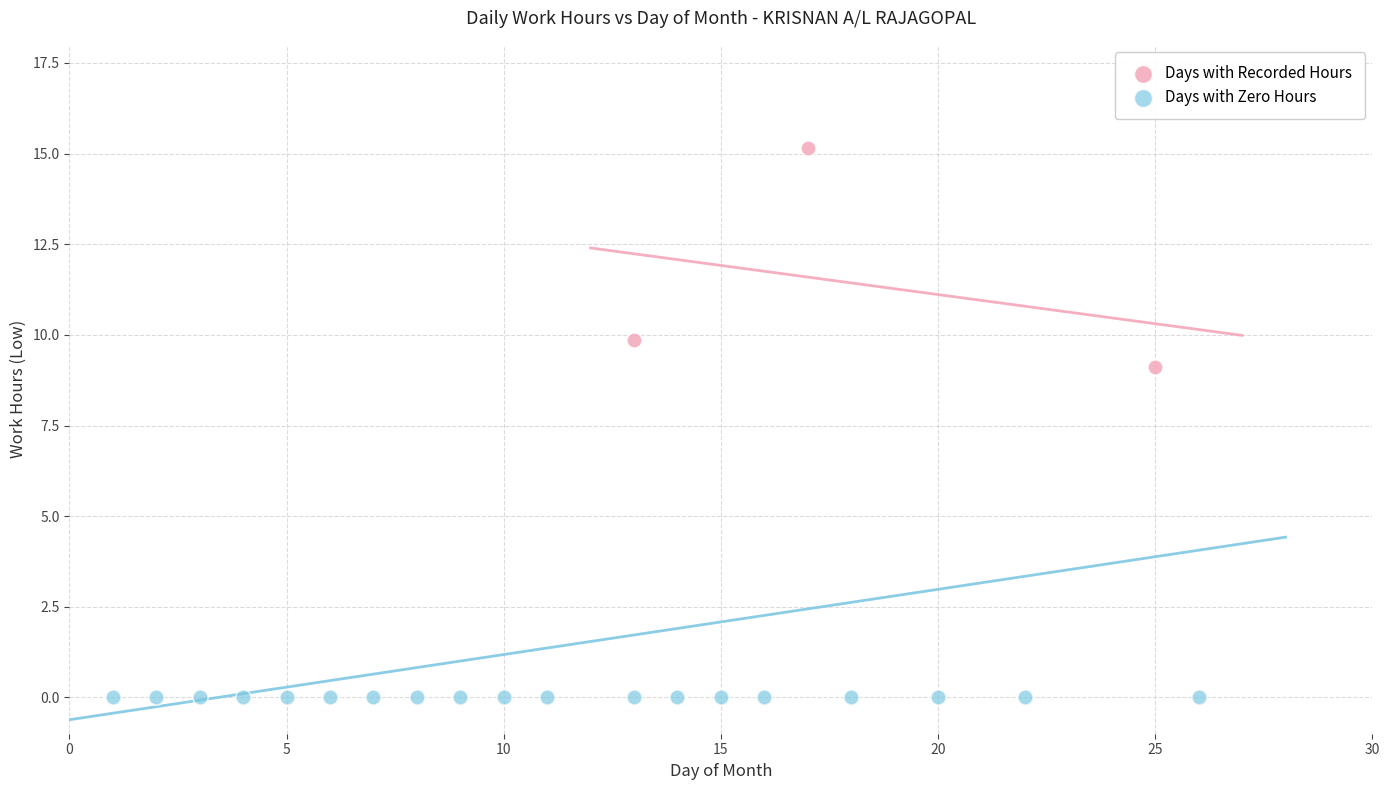

Which series reaches the minimum Y coordinate?

Days with Zero Hours